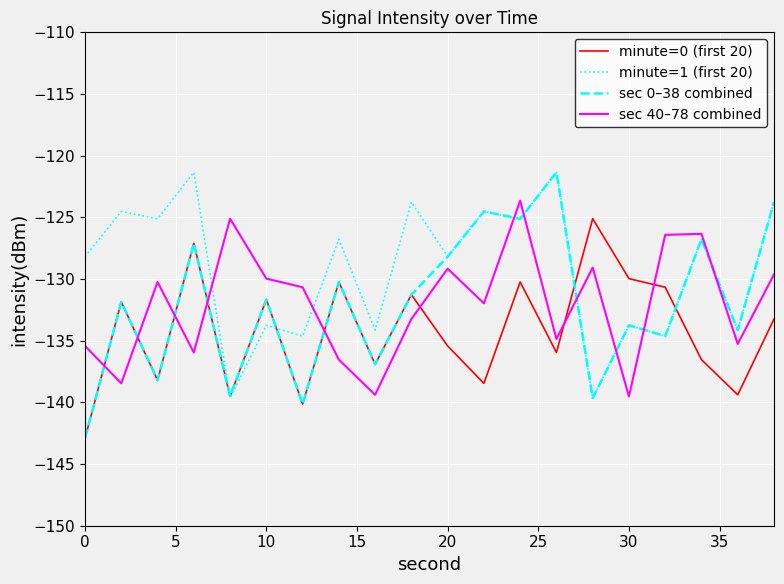

Which series has the widest spread of values?

sec 0–38 combined